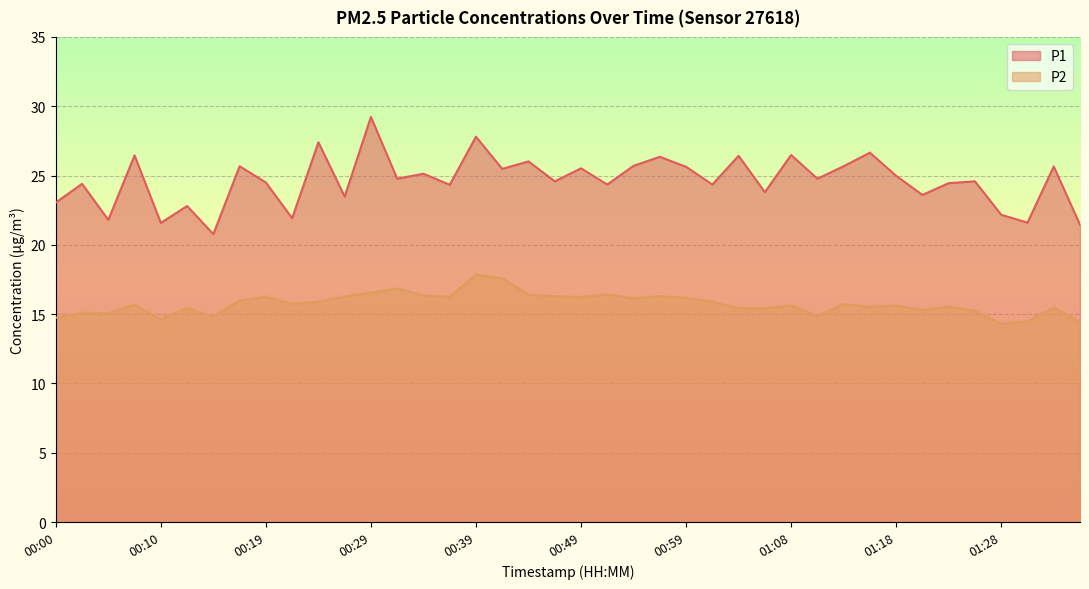

Read the P2 value at 00:37.

16.2